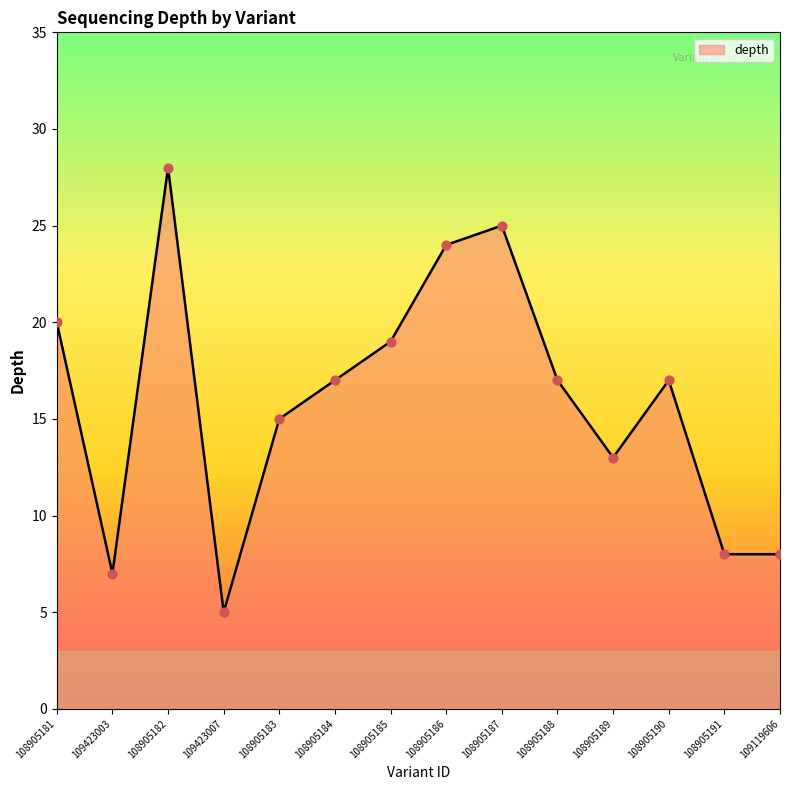

What is the change in value from 108905182 to 108905185?

-9